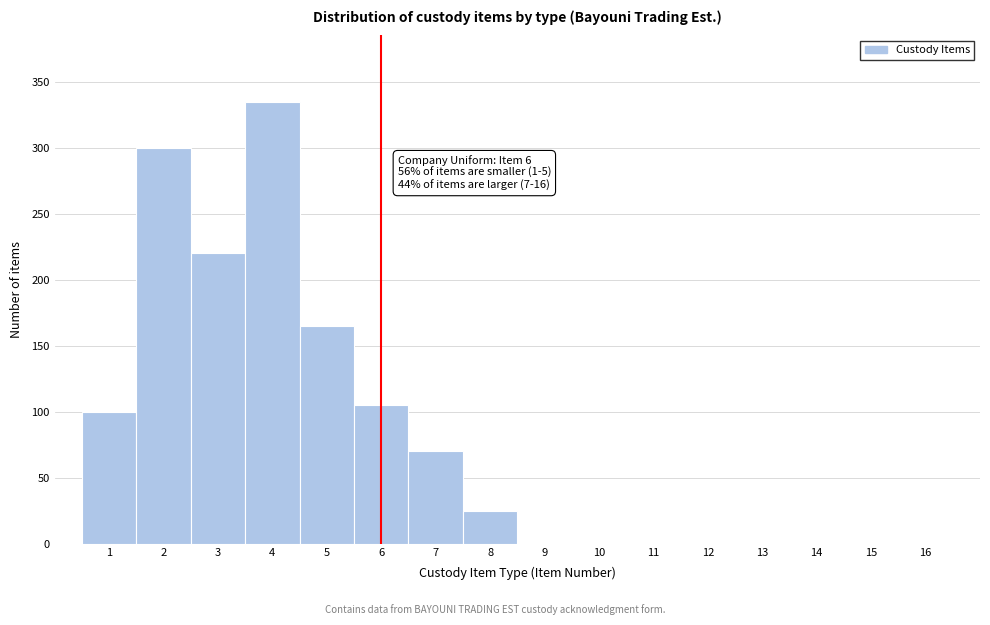

Which range on the x-axis has the tallest bar?

3.5 to 4.5